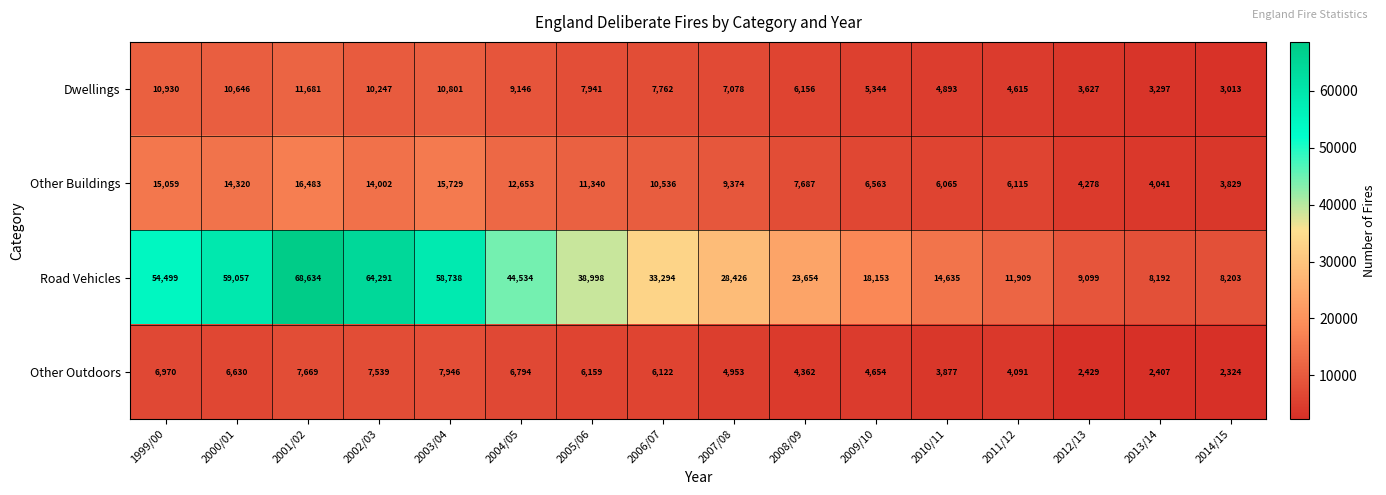

At which label does Other Outdoors reach its peak?

2003/04